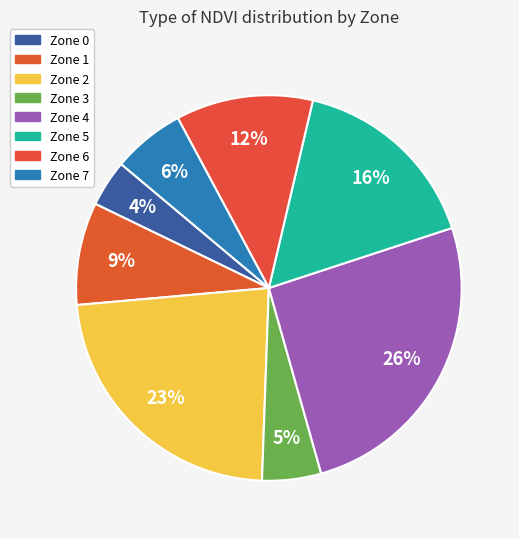

Which slice is the smallest?

Zone 0